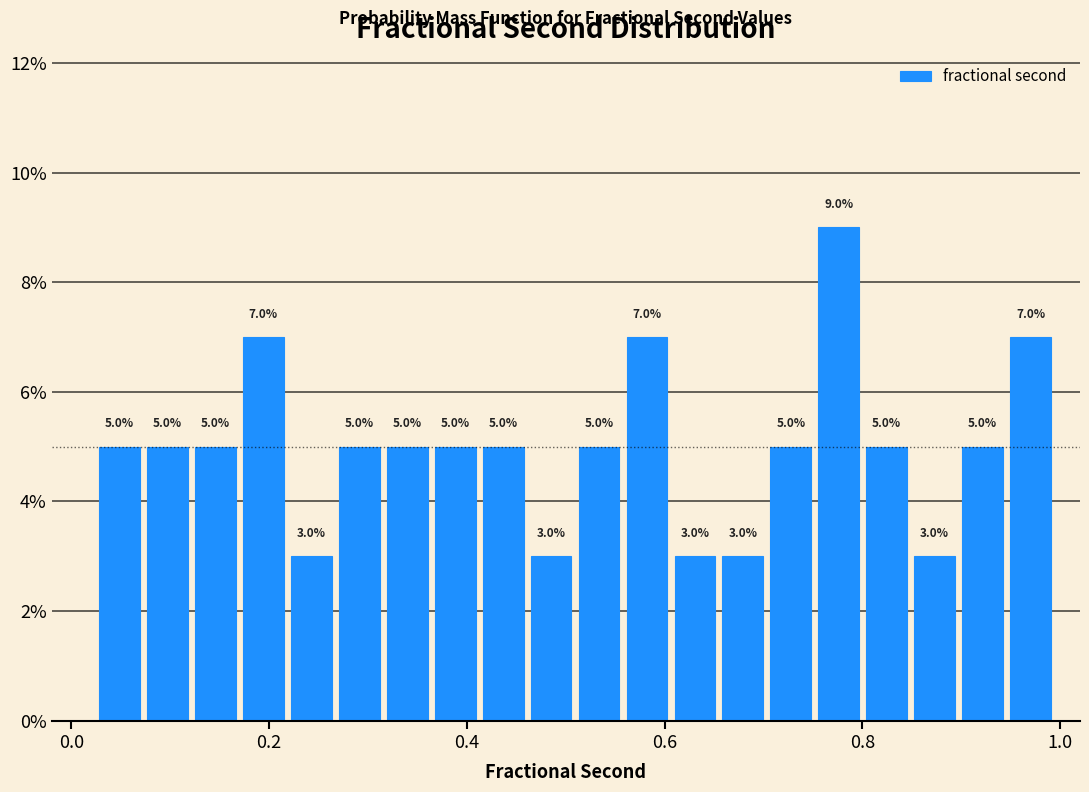

Read against the x-axis, roughly where is the centre of the tallest bar?

0.78